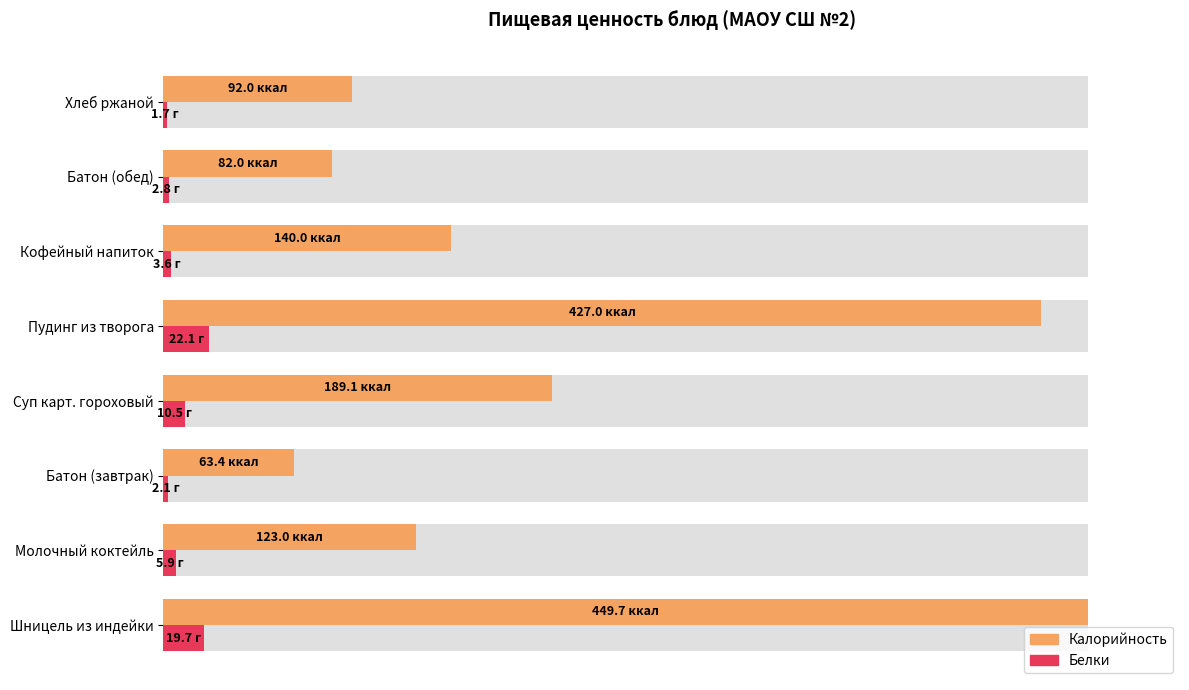

What is the label of the 7th bar from the right?

Молочный коктейль